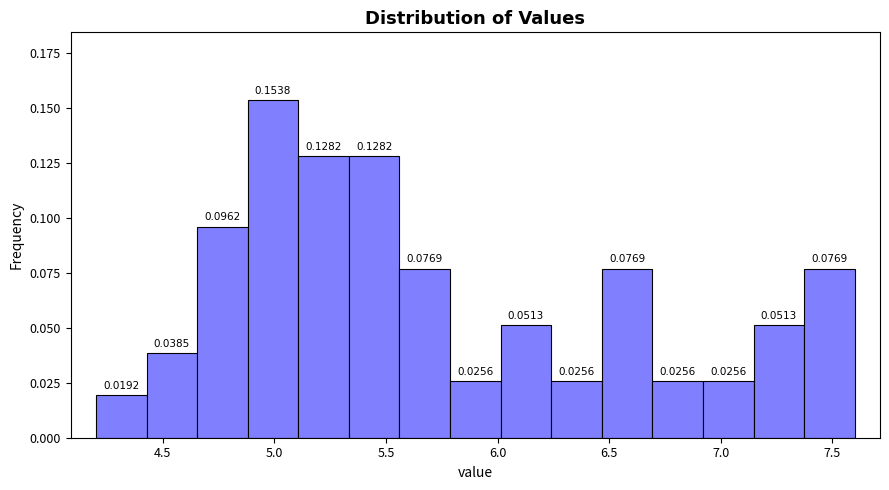

What is the height of the bar covering 6.70 to 6.90 on the x-axis? The bar edges are not printed on the chart, so give them approximately, as read against the axis.

0.0256